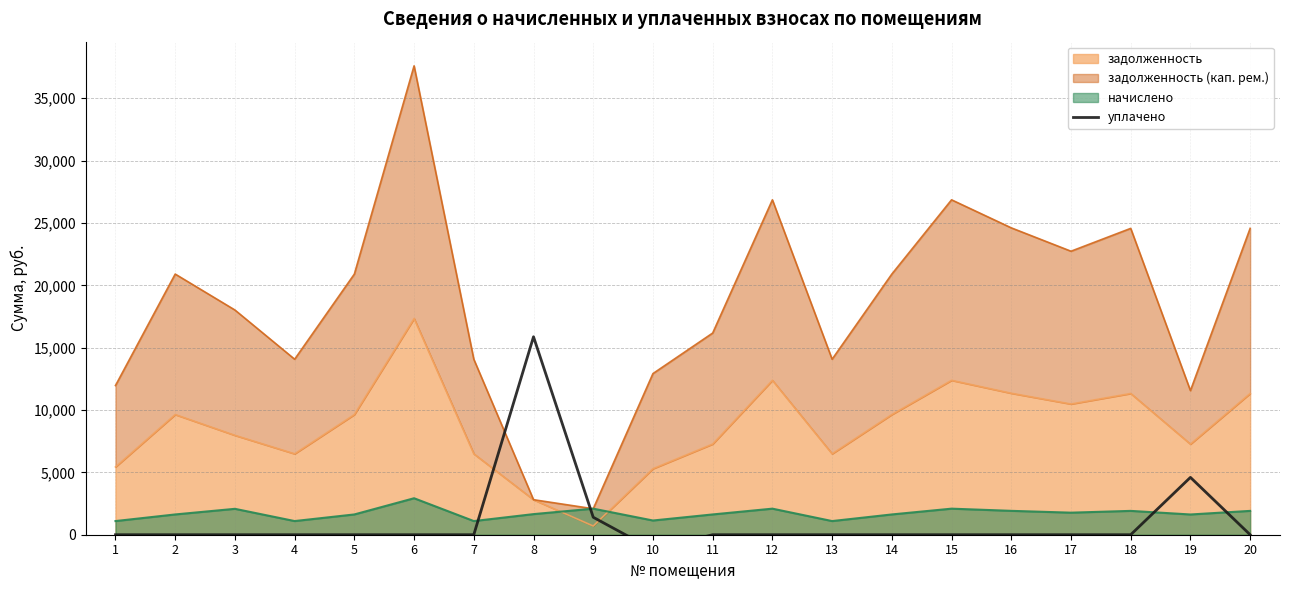

Reading left to right, extract all data points from this chart.

1=0.0	2=0.0	3=0.0	4=0.0	5=0.0	6=0.0	7=0.0	8=15874.4	9=1400.0	10=-1195.8	11=0.0	12=0.0	13=0.0	14=0.0	15=0.0	16=0.0	17=0.0	18=0.0	19=4598.2	20=0.0